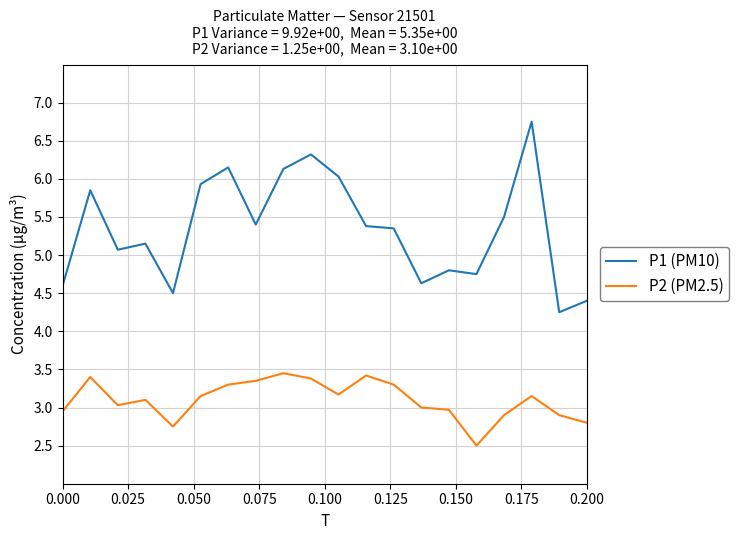

What is the maximum value for P2 (PM2.5)?

3.5